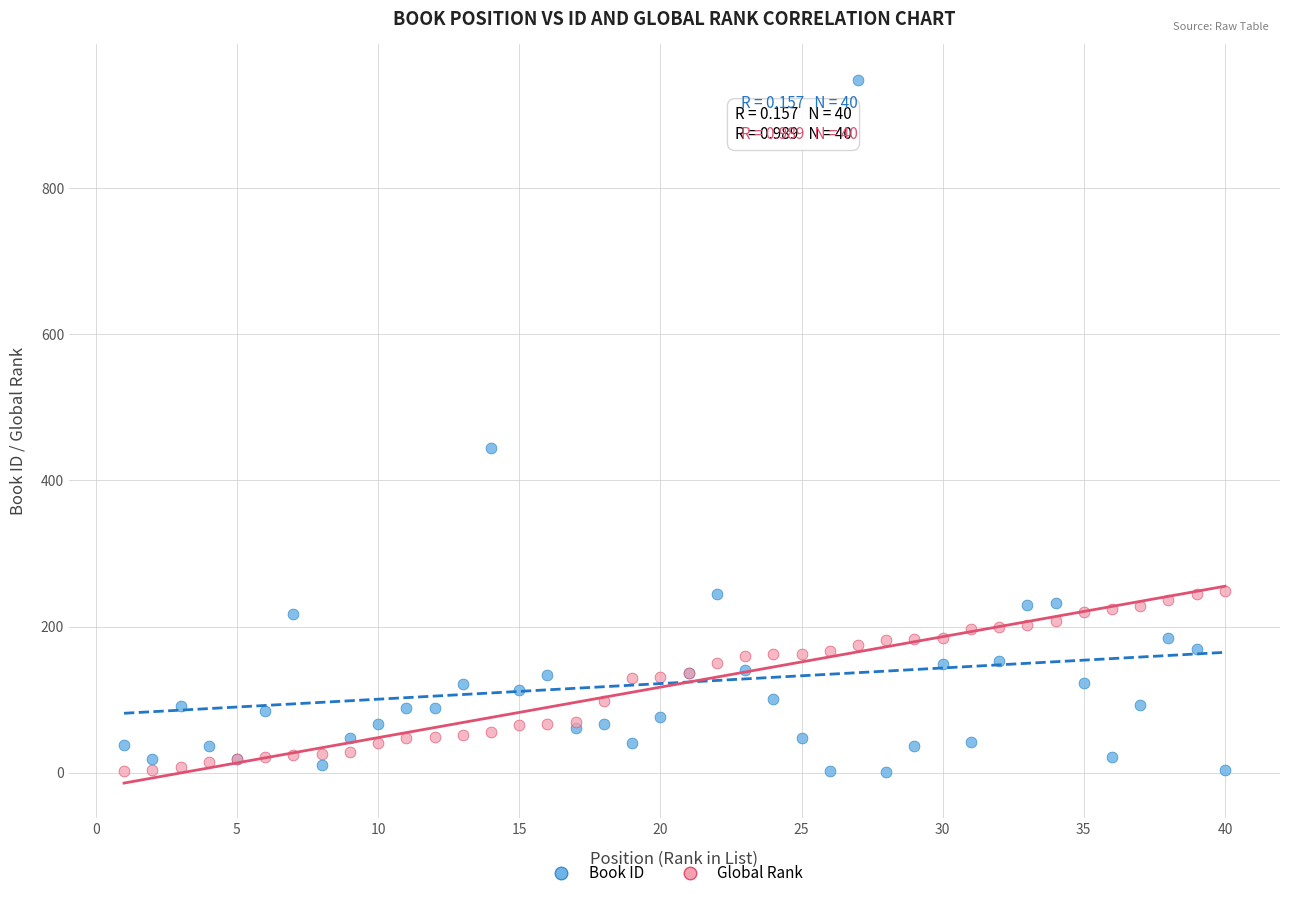

Across all series, what Y value is closest to 475?

444